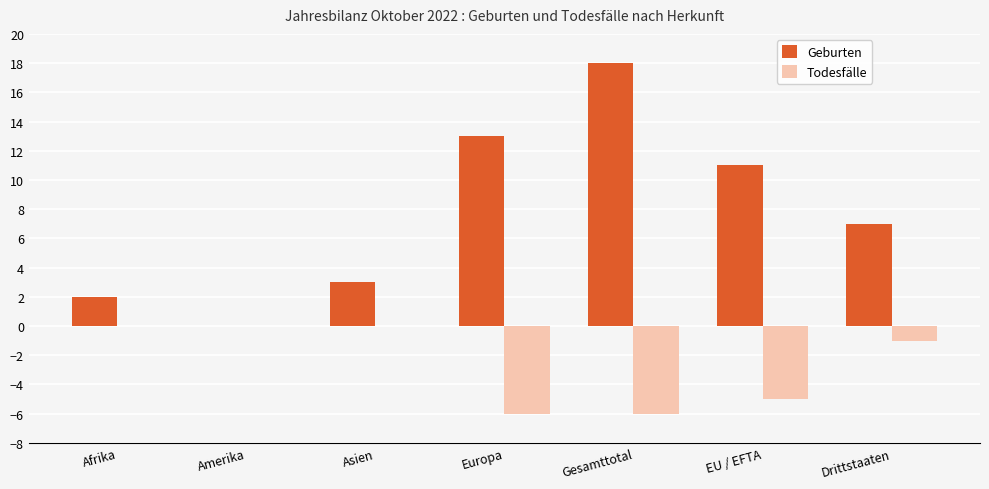

Which series changed the most between Amerika and Gesamttotal?

Geburten